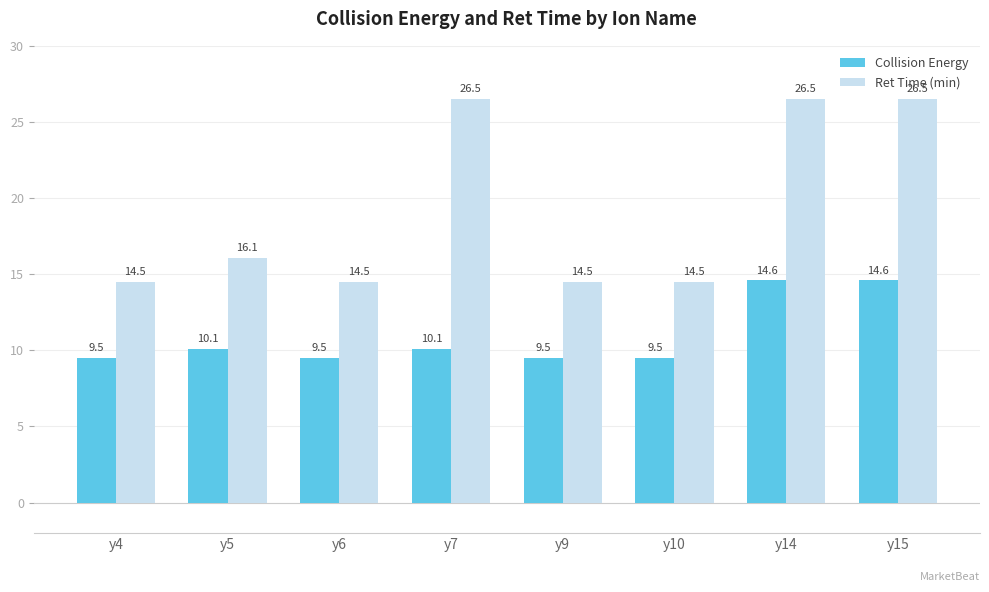

What is the total value across all series at y9?

24.0